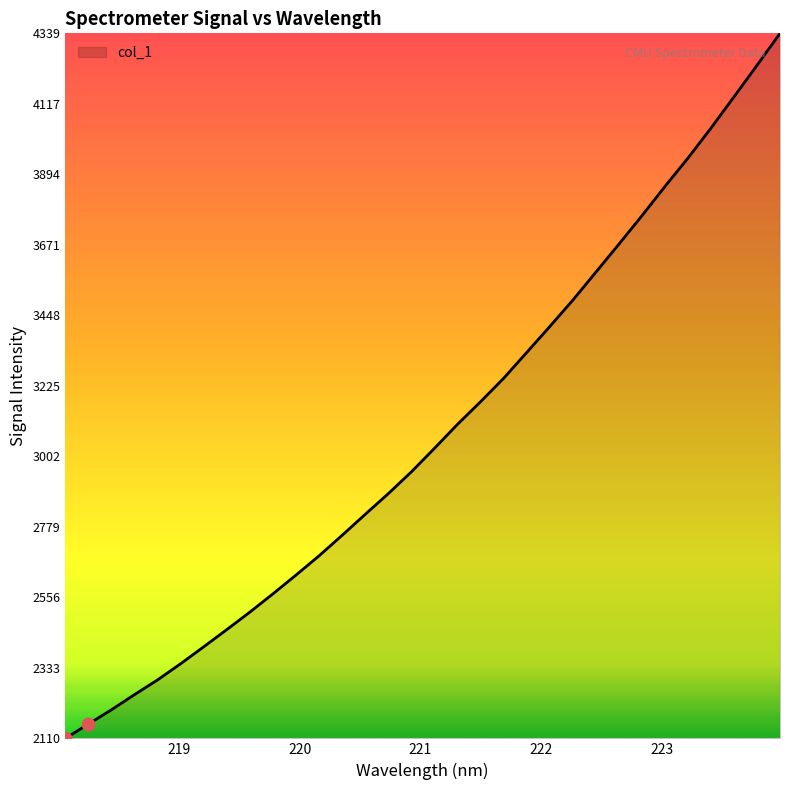

What is the maximum value shown in the chart?

4339.4